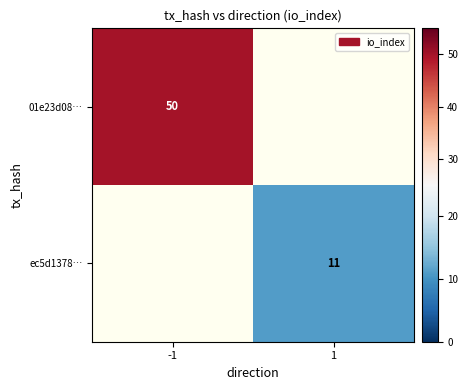

The value of 01e23d08… at -1 is 68. True or false?

False